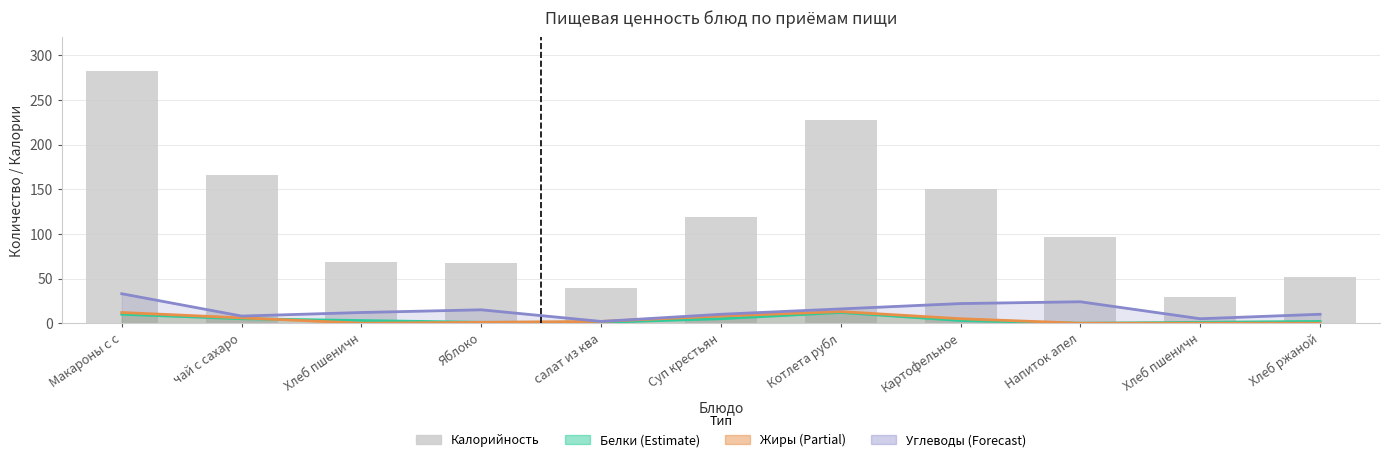

Reading left to right, transcribe all the data shown in this chart.

Макароны с с=282	чай с сахаро=166	Хлеб пшеничн=69	Яблоко=67	салат из ква=39	Суп крестьян=119	Котлета рубл=228	Картофельное=150	Напиток апел=97	Хлеб пшеничн=29	Хлеб ржаной=52